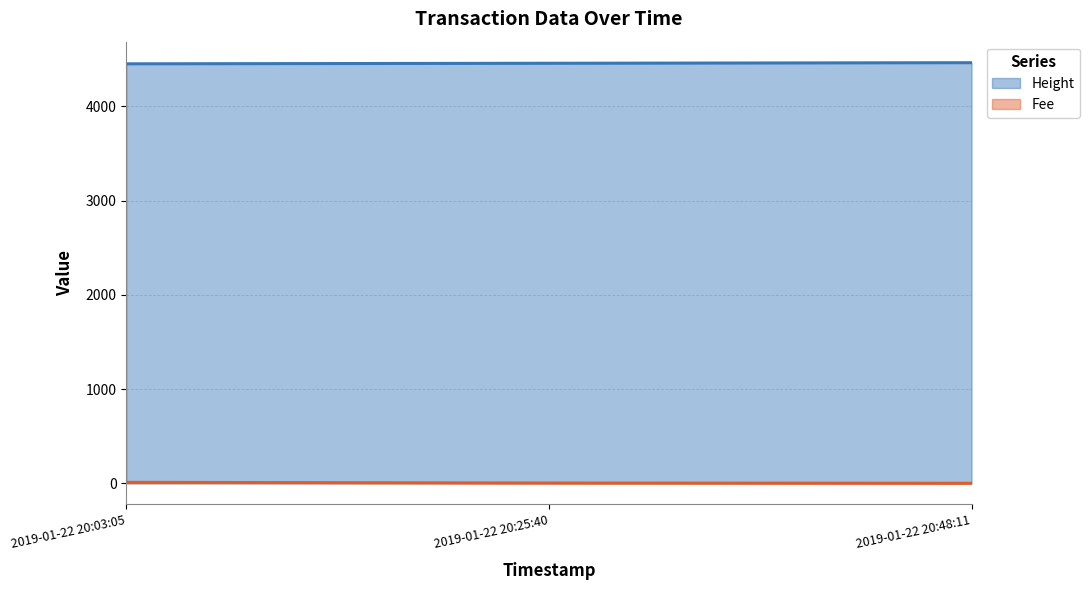

True or false: Height has a value of 4463.0 at 2019-01-22 20:48:11.

True